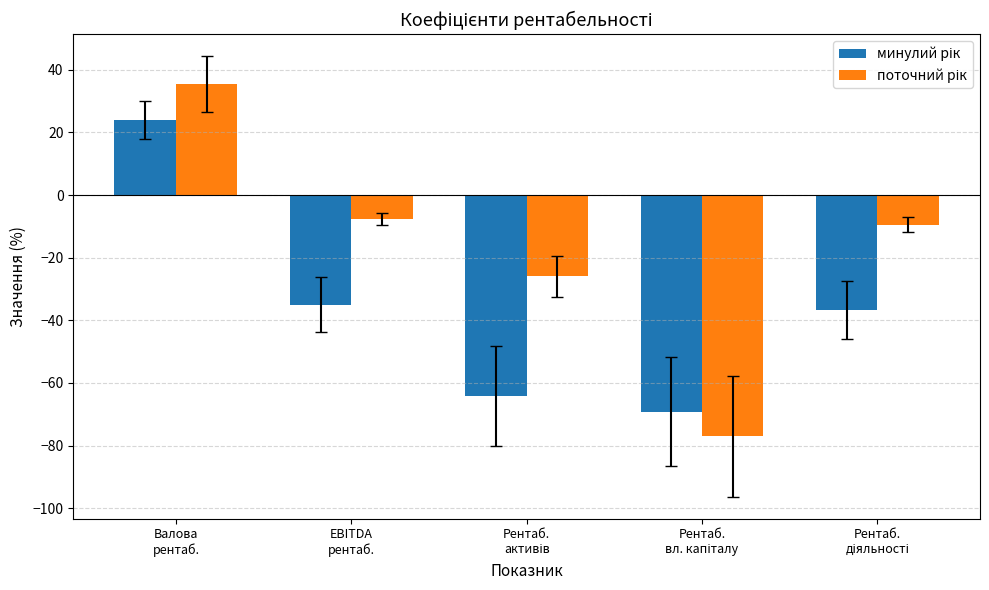

What is the maximum value shown in the chart?

35.5